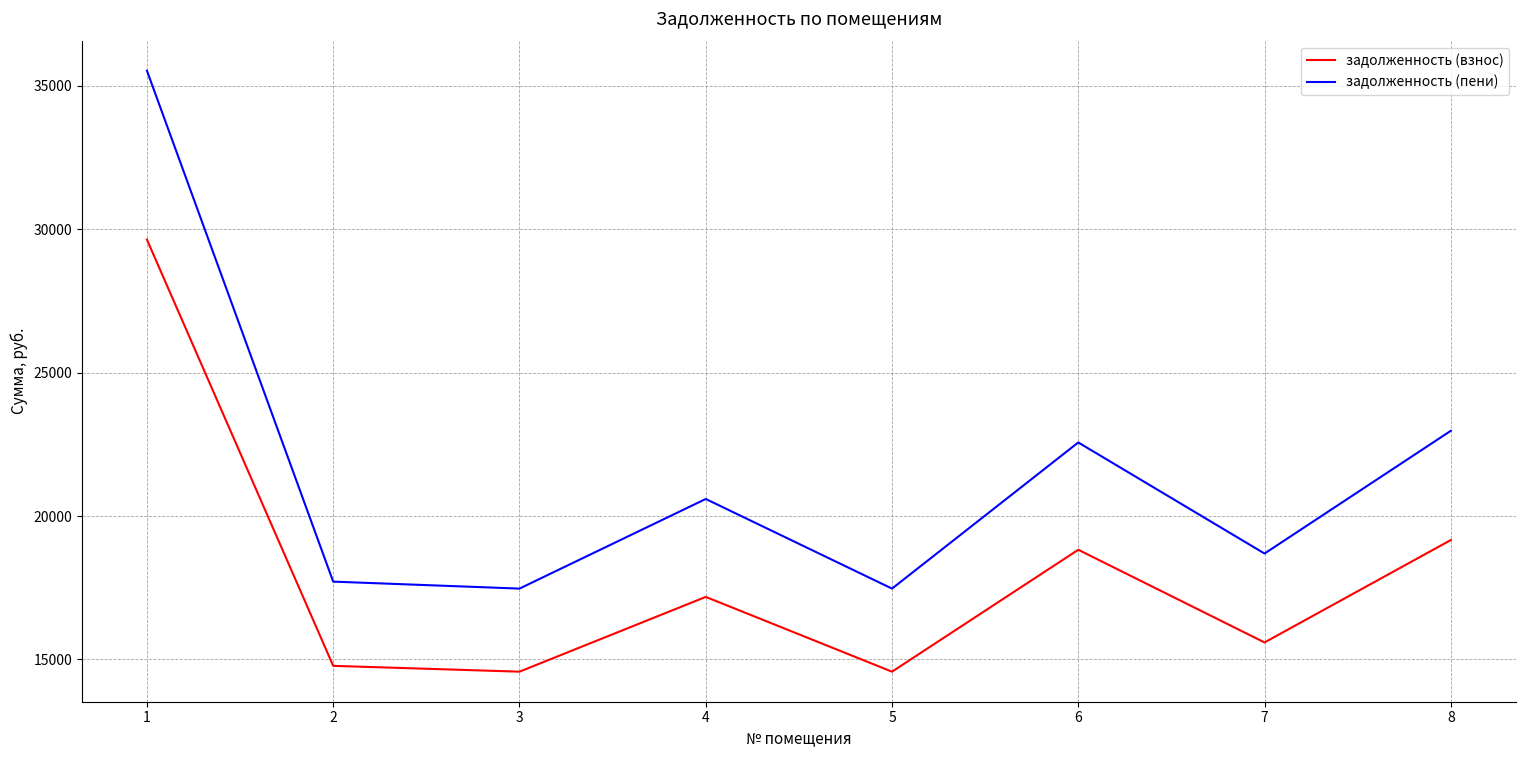

What are all the series names shown in the legend?

задолженность (взнос), задолженность (пени)